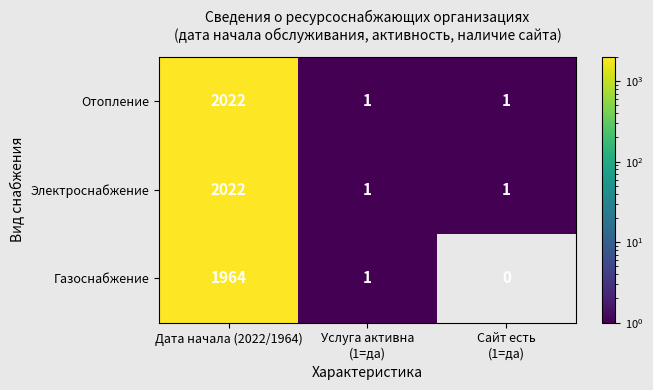

Count the number of categories in the chart.

3